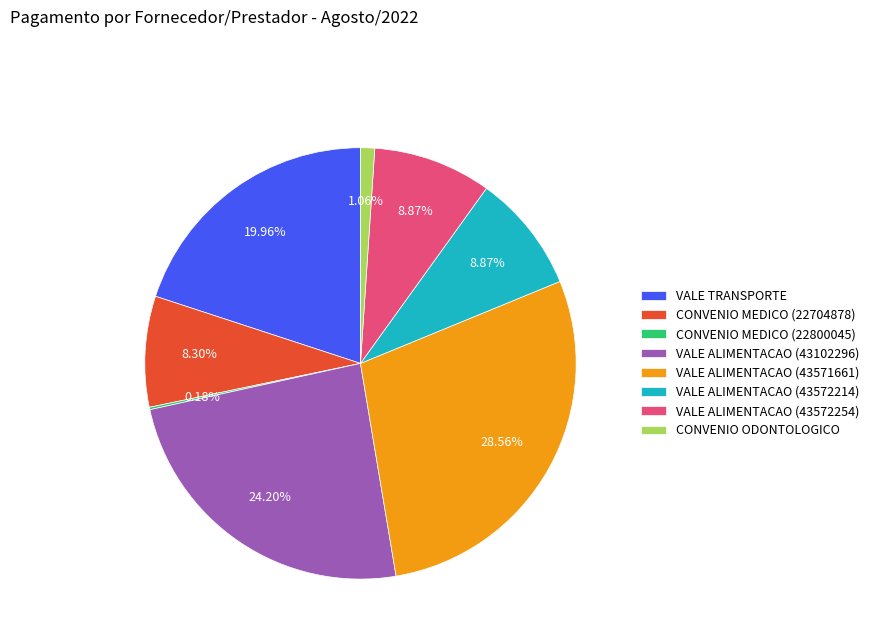

Does any single category account for the majority?

No